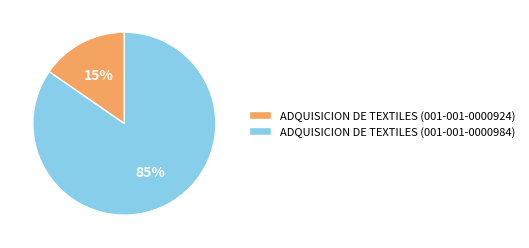

To the nearest percent, what is the average slice percentage?

50%